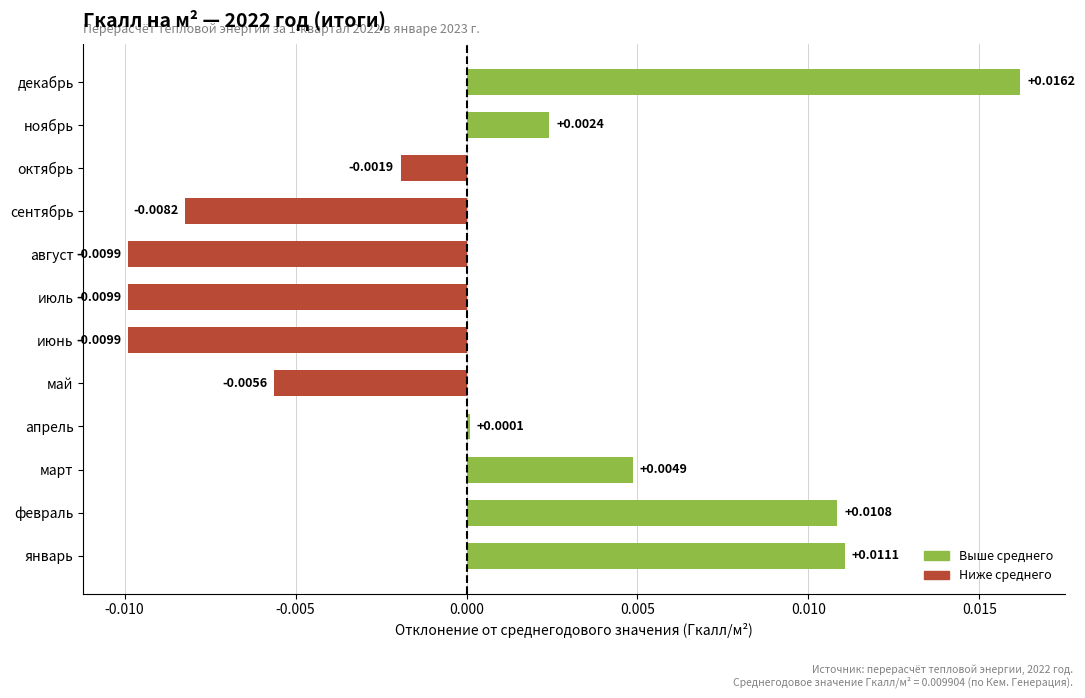

Which has a higher value, февраль or сентябрь?

февраль